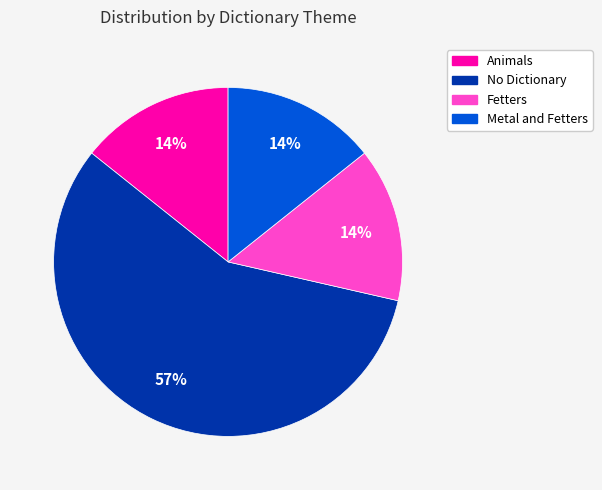

To the nearest percent, what is the difference between the largest and smallest slice percentages?

43%